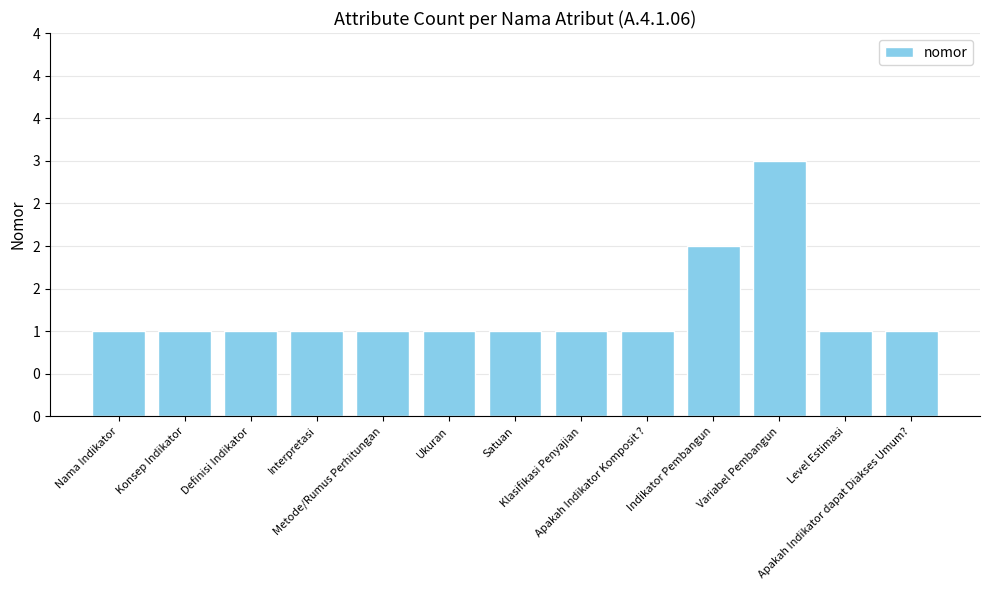

What is the label of the 11th bar from the left?

Variabel Pembangun